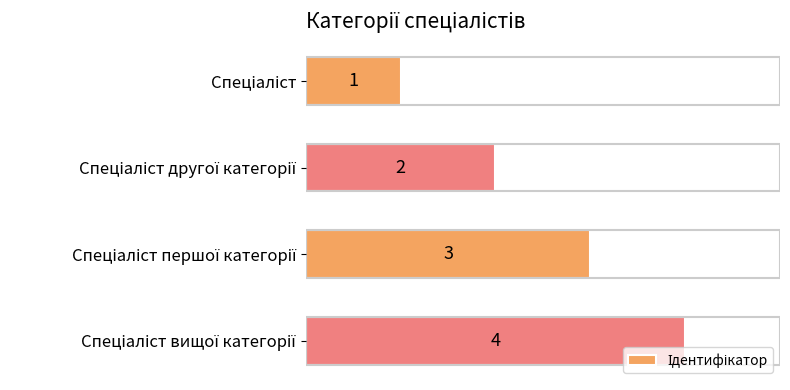

What is the greatest value displayed?

4